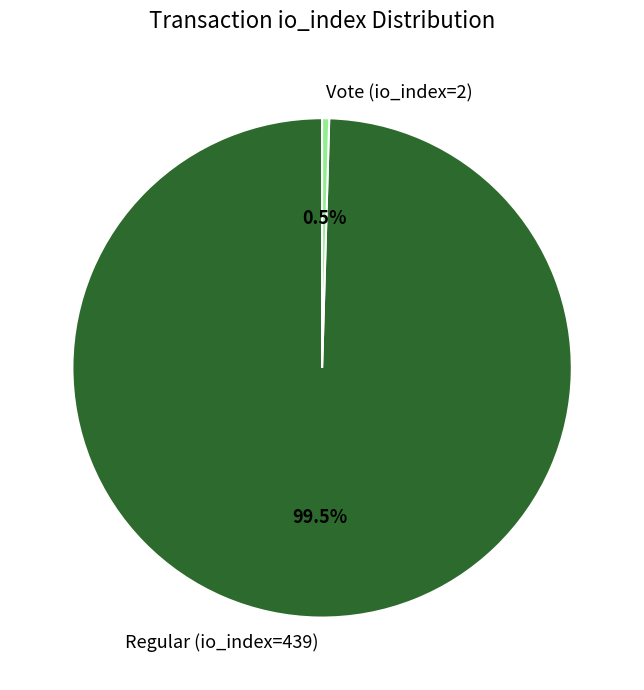

Do Vote (io_index=2) and Regular (io_index=439) together represent more than half of the pie?

Yes